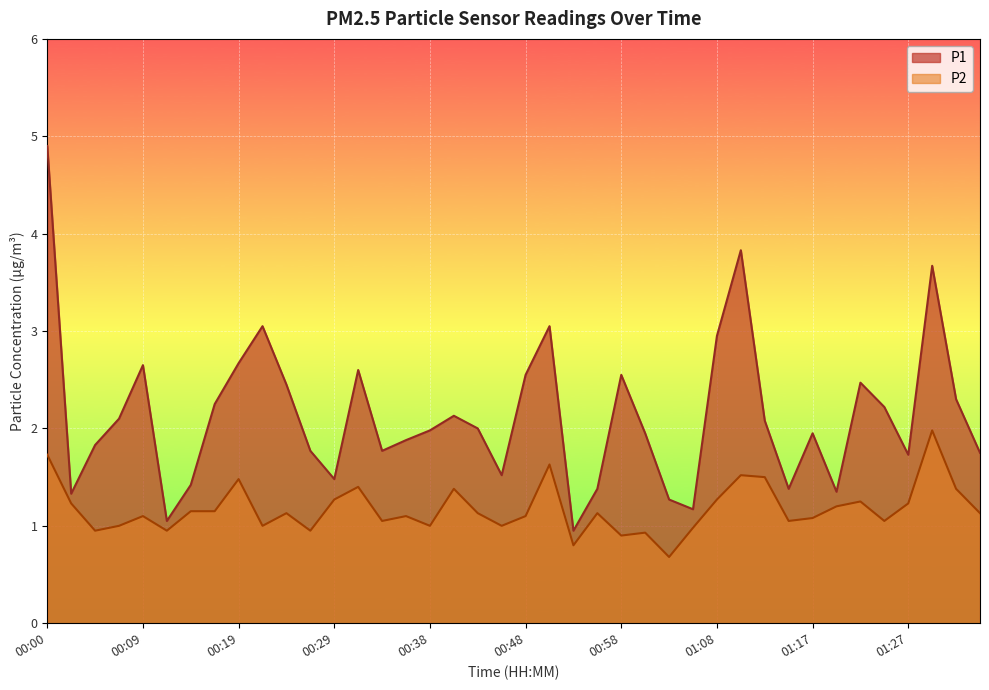

How many lines are shown in the chart?

2